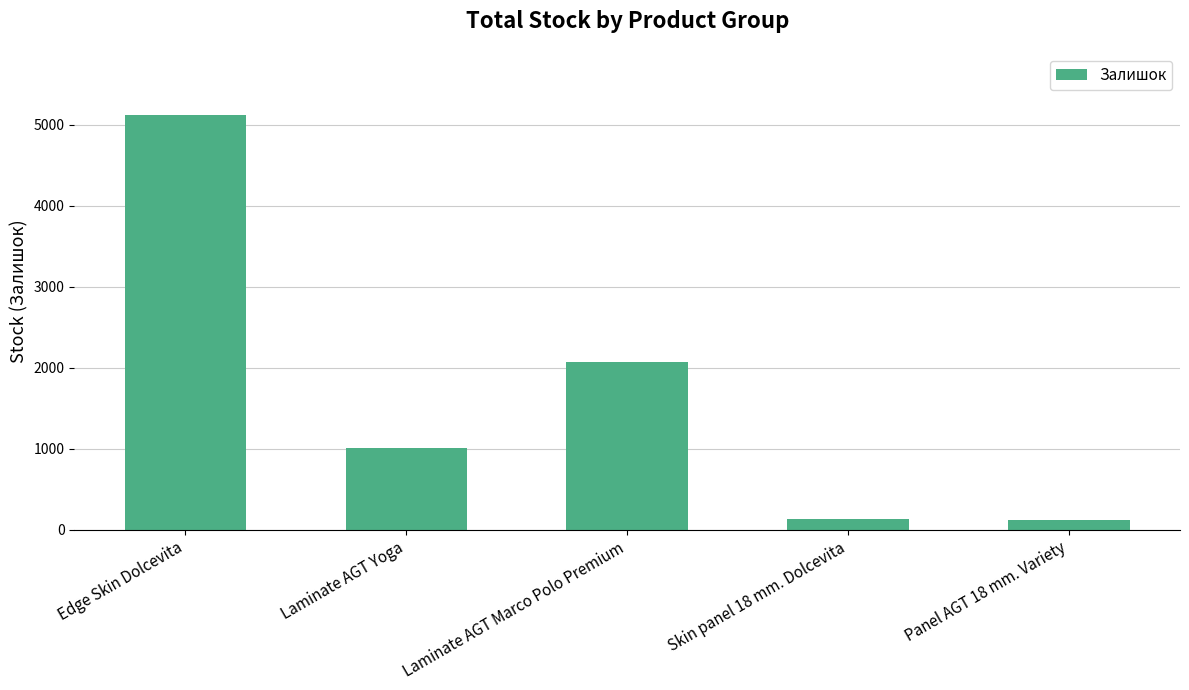

What is the difference between the values at Laminate AGT Marco Polo Premium and Skin panel 18 mm. Dolcevita?

1938